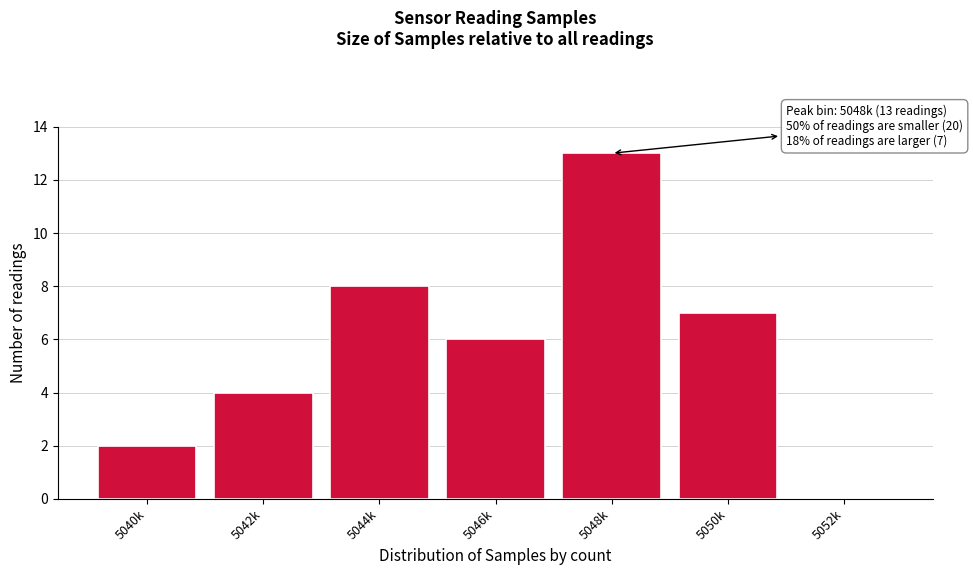

Reading right to left, transcribe all the data shown in this chart.

5052k=0	5050k=7	5048k=13	5046k=6	5044k=8	5042k=4	5040k=2